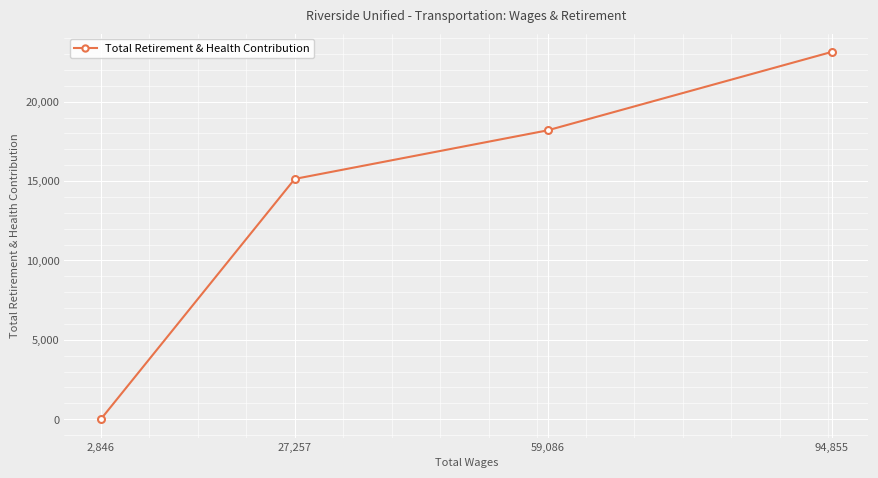

Reading left to right, list all the values displayed in this chart.

2,846=0	27,257=15136	59,086=18196	94,855=23136